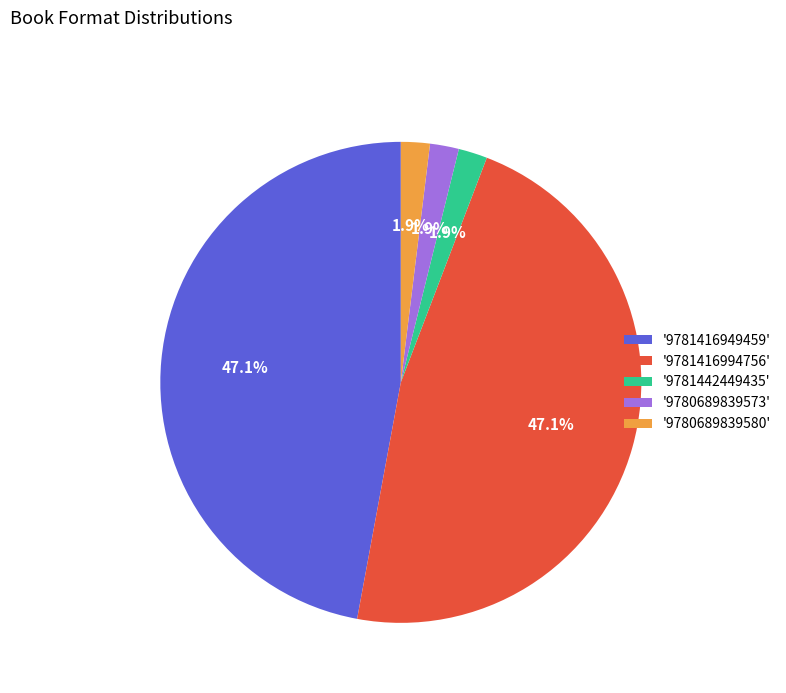

Does any single category account for the majority?

No